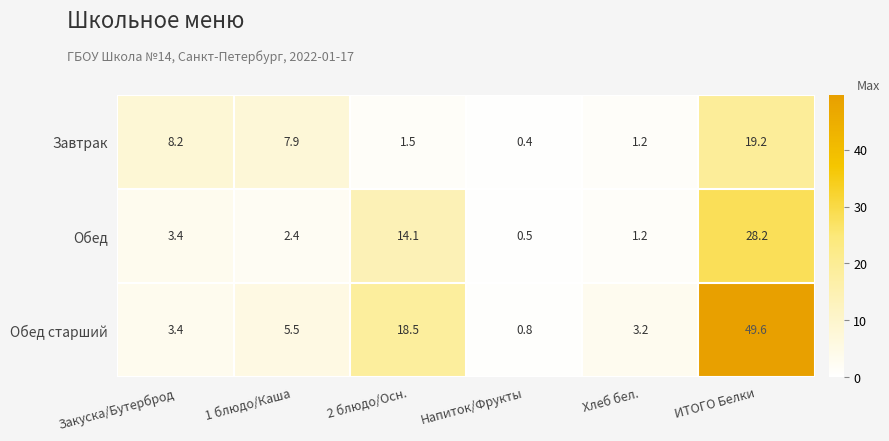

Which series has the largest total across all categories?

Обед старший